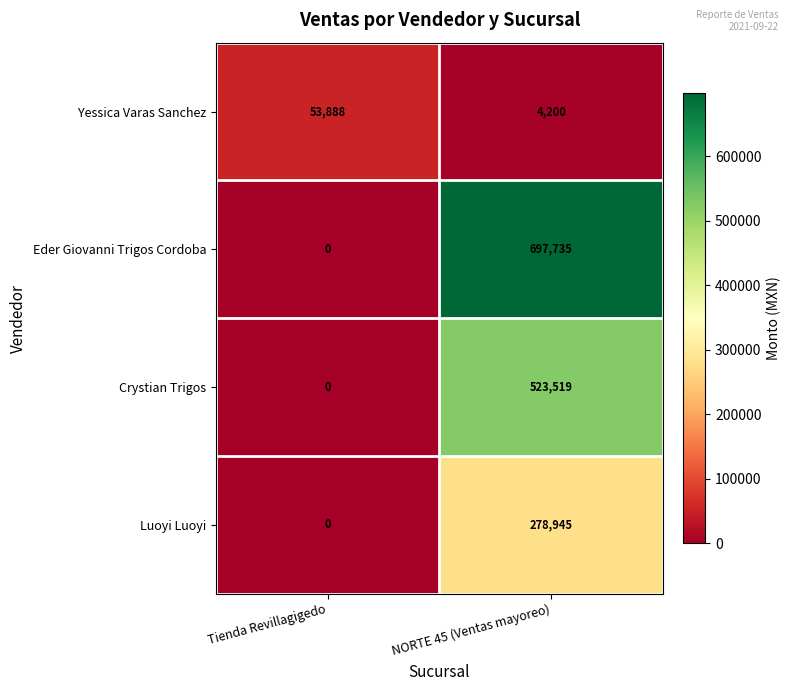

Reading right to left, what are all the values shown in this chart?

Yessica Varas Sanchez: NORTE 45 (Ventas mayoreo)=4200	Tienda Revillagigedo=53888
Eder Giovanni Trigos Cordoba: NORTE 45 (Ventas mayoreo)=697735	Tienda Revillagigedo=0
Crystian Trigos: NORTE 45 (Ventas mayoreo)=523519	Tienda Revillagigedo=0
Luoyi Luoyi: NORTE 45 (Ventas mayoreo)=278945	Tienda Revillagigedo=0